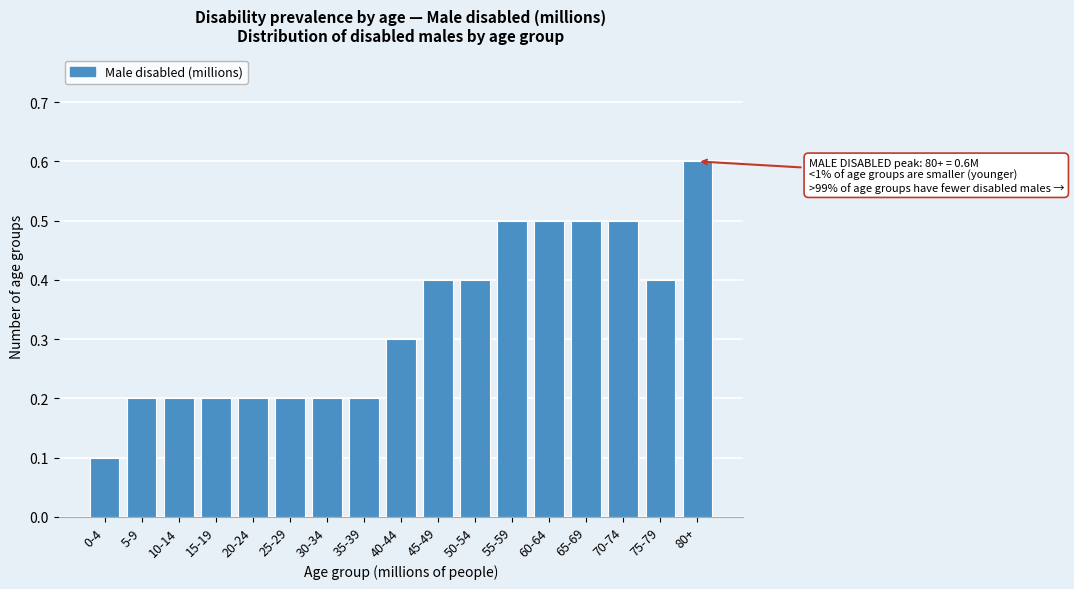

Reading right to left, what are all the values shown in this chart?

80+=0.6	75-79=0.4	70-74=0.5	65-69=0.5	60-64=0.5	55-59=0.5	50-54=0.4	45-49=0.4	40-44=0.3	35-39=0.2	30-34=0.2	25-29=0.2	20-24=0.2	15-19=0.2	10-14=0.2	5-9=0.2	0-4=0.1